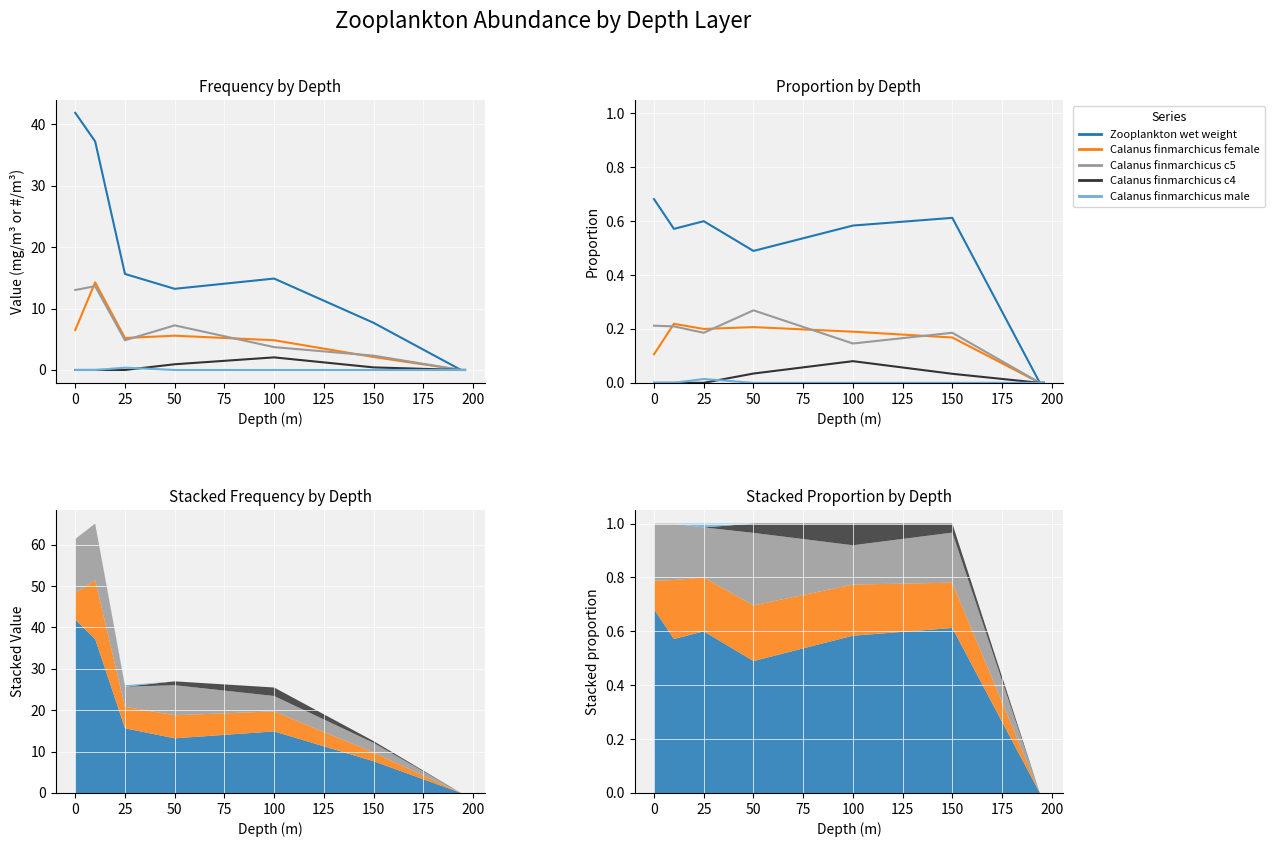

At which category does Calanus finmarchicus c5 reach its first local peak?

50